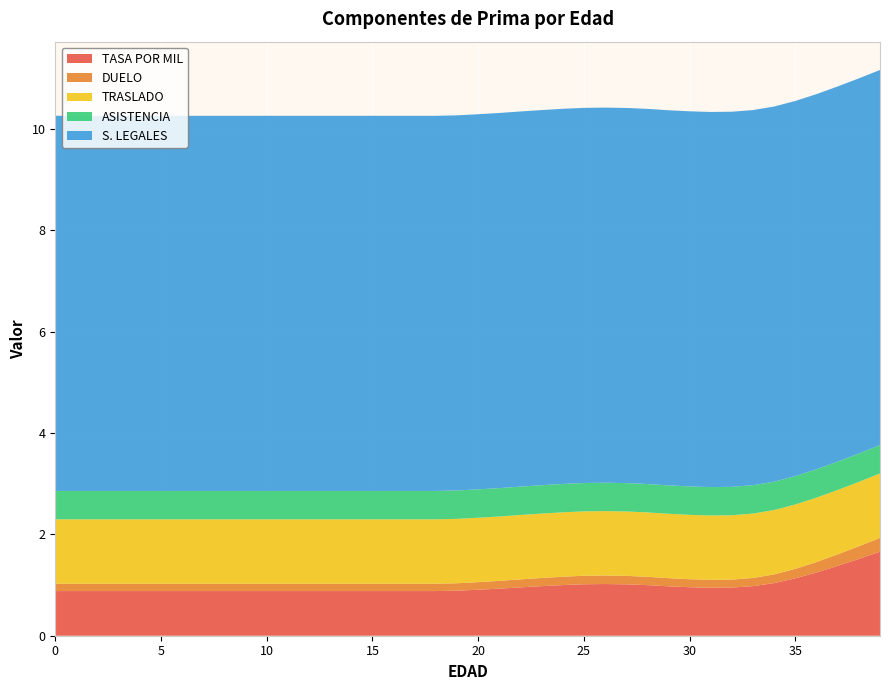

Reading left to right, extract all data points from this chart.

TASA POR MIL: 0=0.9	1=0.9	2=0.9	3=0.9	4=0.9	5=0.9	6=0.9	7=0.9	8=0.9	9=0.9	10=0.9	11=0.9	12=0.9	13=0.9	14=0.9	15=0.9	16=0.9	17=0.9	18=0.9	19=0.9	20=0.9	21=0.9	22=1.0	23=1.0	24=1.0	25=1.0	26=1.0	27=1.0	28=1.0	29=1.0	30=1.0	31=0.9	32=0.9	33=1.0	34=1.0	35=1.1	36=1.2	37=1.4	38=1.5	39=1.7
DUELO: 0=0.1	1=0.1	2=0.1	3=0.1	4=0.1	5=0.1	6=0.1	7=0.1	8=0.1	9=0.1	10=0.1	11=0.1	12=0.1	13=0.1	14=0.1	15=0.1	16=0.1	17=0.1	18=0.1	19=0.1	20=0.1	21=0.2	22=0.2	23=0.2	24=0.2	25=0.2	26=0.2	27=0.2	28=0.2	29=0.2	30=0.2	31=0.2	32=0.2	33=0.2	34=0.2	35=0.2	36=0.2	37=0.2	38=0.2	39=0.3
TRASLADO: 0=1.3	1=1.3	2=1.3	3=1.3	4=1.3	5=1.3	6=1.3	7=1.3	8=1.3	9=1.3	10=1.3	11=1.3	12=1.3	13=1.3	14=1.3	15=1.3	16=1.3	17=1.3	18=1.3	19=1.3	20=1.3	21=1.3	22=1.3	23=1.3	24=1.3	25=1.3	26=1.3	27=1.3	28=1.3	29=1.3	30=1.3	31=1.3	32=1.3	33=1.3	34=1.3	35=1.3	36=1.3	37=1.3	38=1.3	39=1.3
ASISTENCIA: 0=0.6	1=0.6	2=0.6	3=0.6	4=0.6	5=0.6	6=0.6	7=0.6	8=0.6	9=0.6	10=0.6	11=0.6	12=0.6	13=0.6	14=0.6	15=0.6	16=0.6	17=0.6	18=0.6	19=0.6	20=0.6	21=0.6	22=0.6	23=0.6	24=0.6	25=0.6	26=0.6	27=0.6	28=0.6	29=0.6	30=0.6	31=0.6	32=0.6	33=0.6	34=0.6	35=0.6	36=0.6	37=0.6	38=0.6	39=0.6
S. LEGALES: 0=7.4	1=7.4	2=7.4	3=7.4	4=7.4	5=7.4	6=7.4	7=7.4	8=7.4	9=7.4	10=7.4	11=7.4	12=7.4	13=7.4	14=7.4	15=7.4	16=7.4	17=7.4	18=7.4	19=7.4	20=7.4	21=7.4	22=7.4	23=7.4	24=7.4	25=7.4	26=7.4	27=7.4	28=7.4	29=7.4	30=7.4	31=7.4	32=7.4	33=7.4	34=7.4	35=7.4	36=7.4	37=7.4	38=7.4	39=7.4